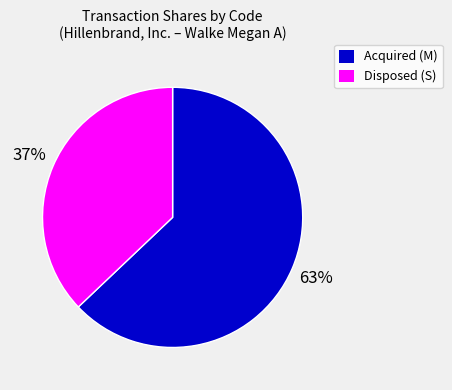

Combined, do Acquired (M) and Disposed (S) account for over 50%?

Yes